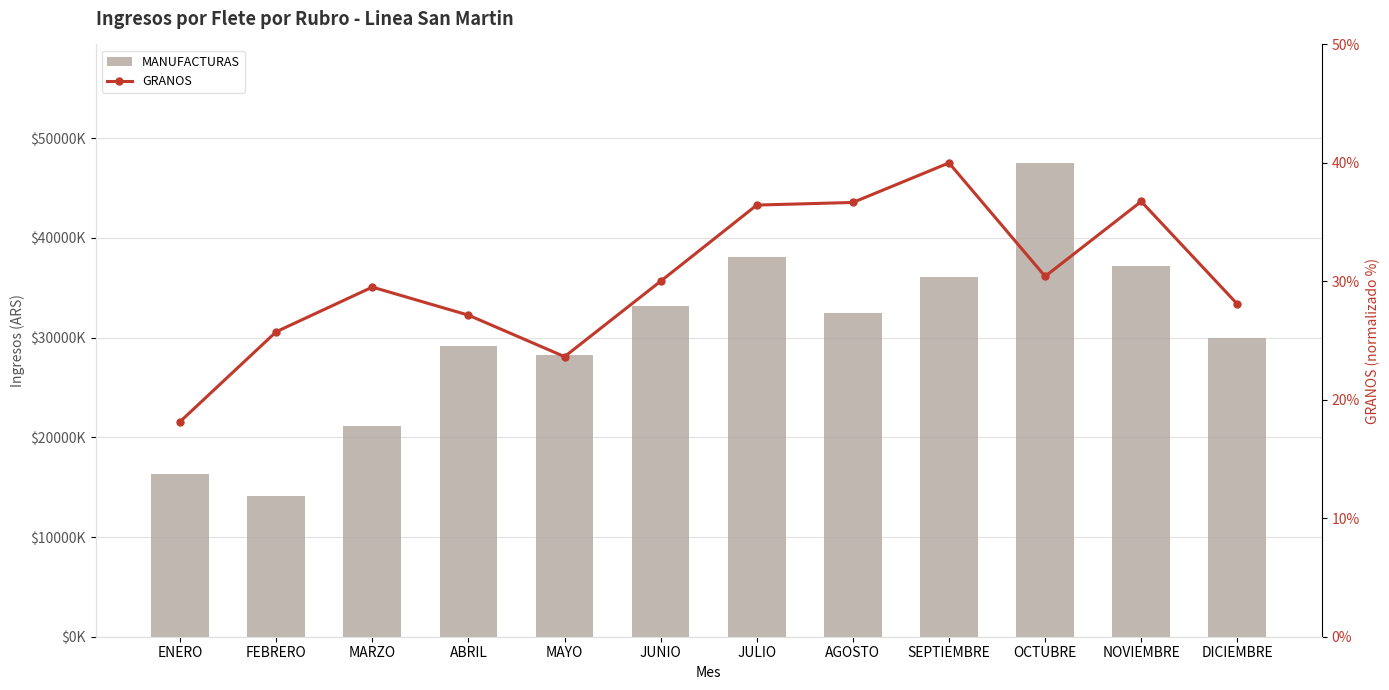

What is the label of the 1st bar from the left?

ENERO